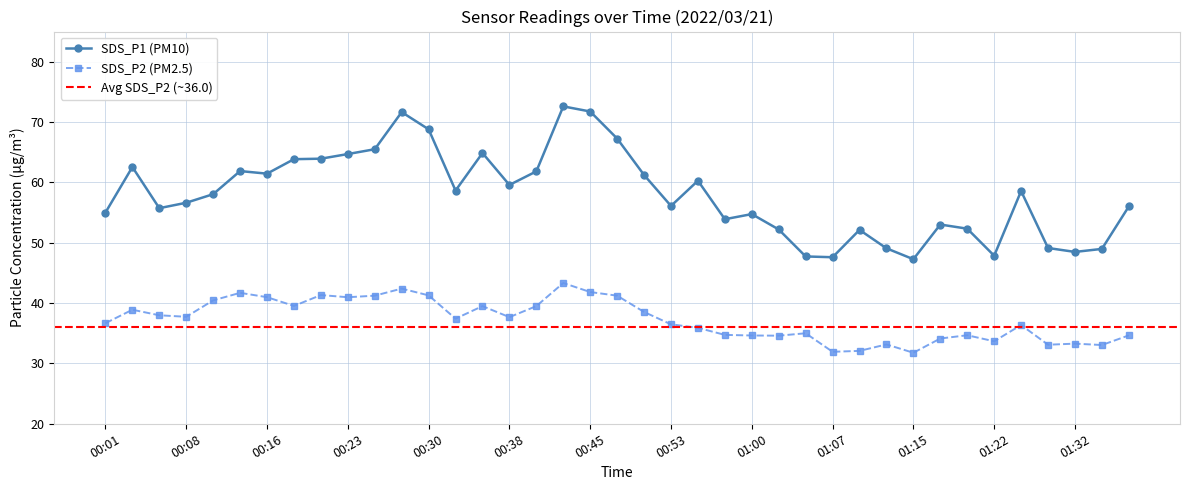

At which category does the chart reach its peak across all series?

00:43